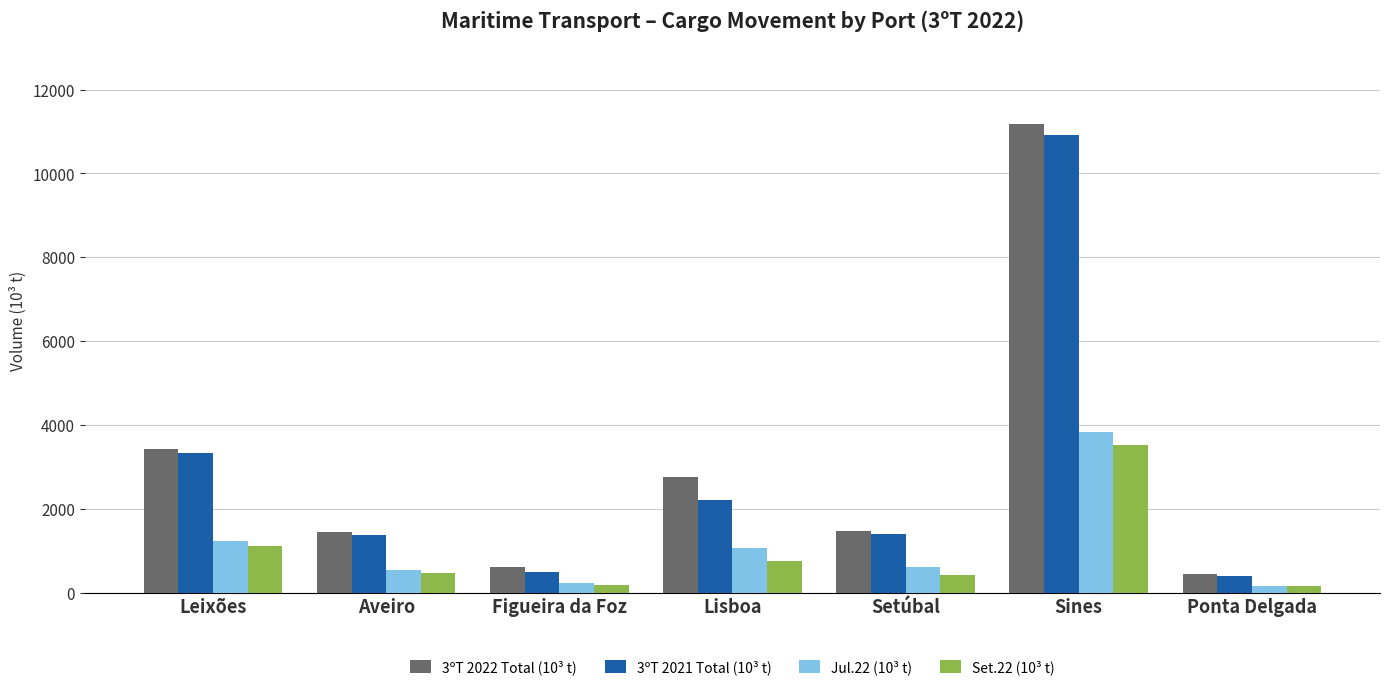

List the series in order of their peak value, highest first.

3ºT 2022 Total (10³ t), 3ºT 2021 Total (10³ t), Jul.22 (10³ t), Set.22 (10³ t)